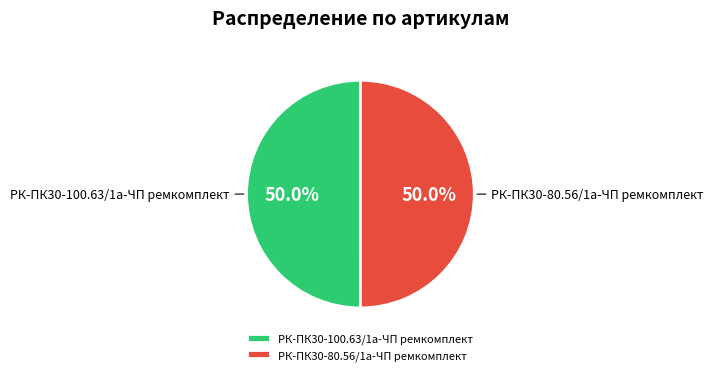

To the nearest percent, what is the average slice percentage?

50%